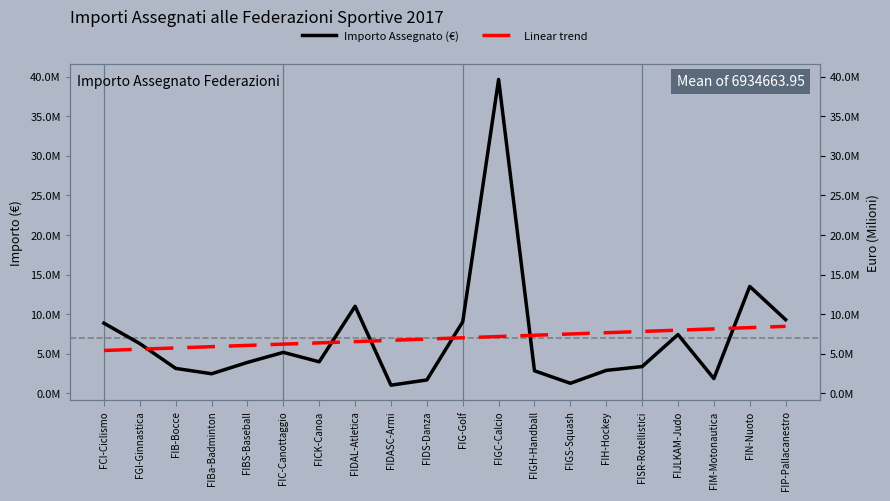

At which label does Importo Assegnato (€) first exceed 3980021?

FCI-Ciclismo